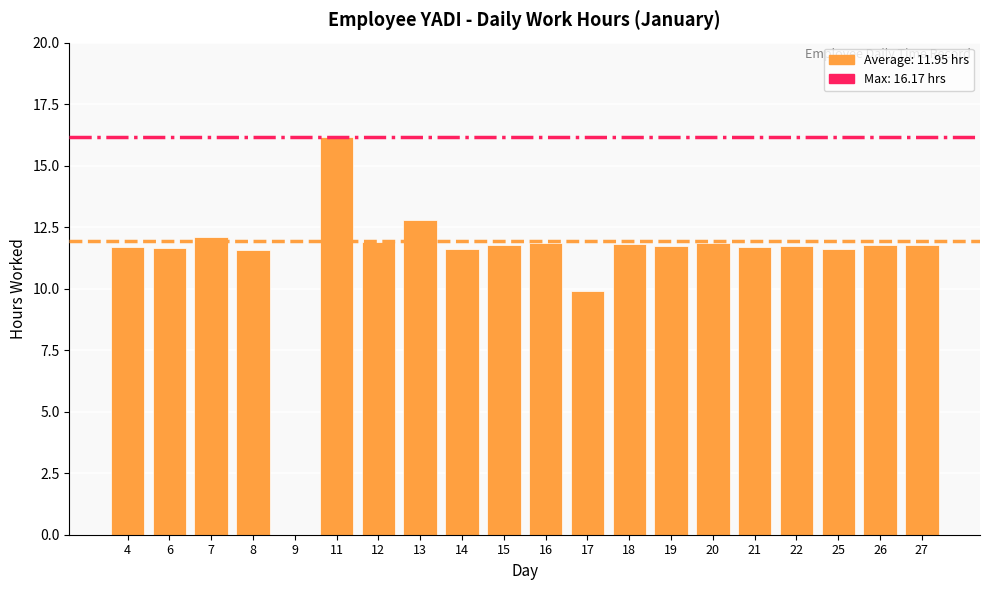

At which label does the data first exceed 11?

4